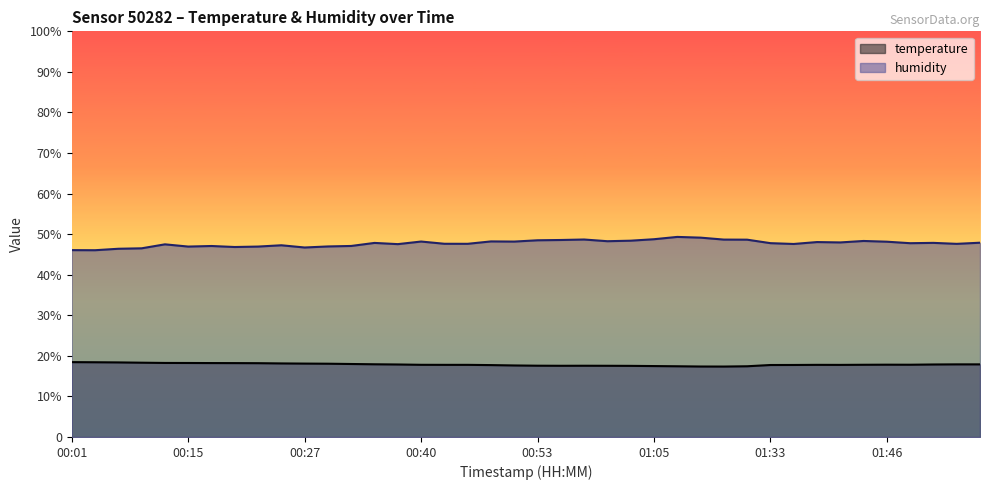

What is the total value across all series at 00:27?

64.8